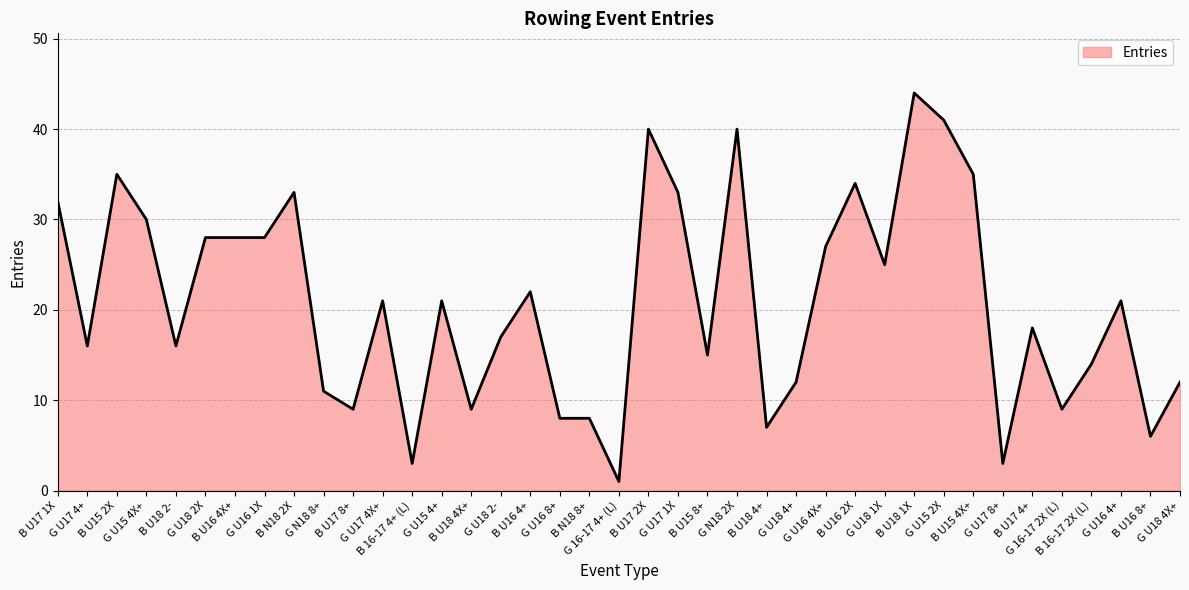

What position from the right is B U18 4+?

15